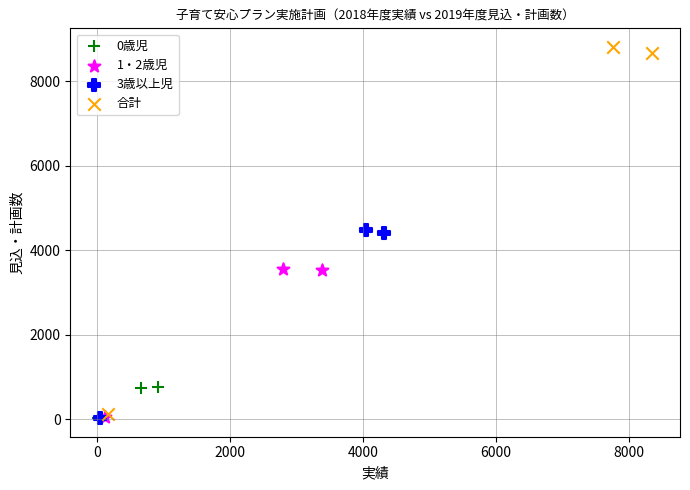

Which series has the largest Y range (max minus min)?

合計